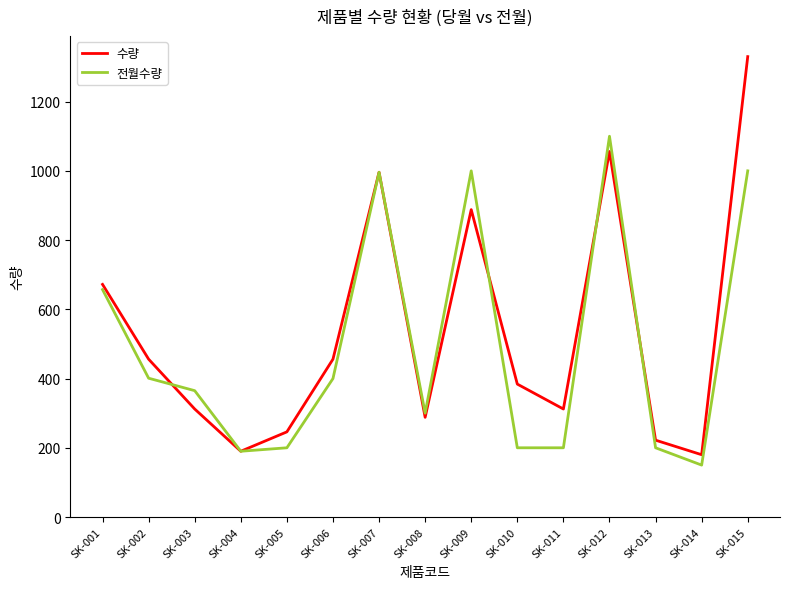

The value of 수량 at SK-015 is 296. True or false?

False